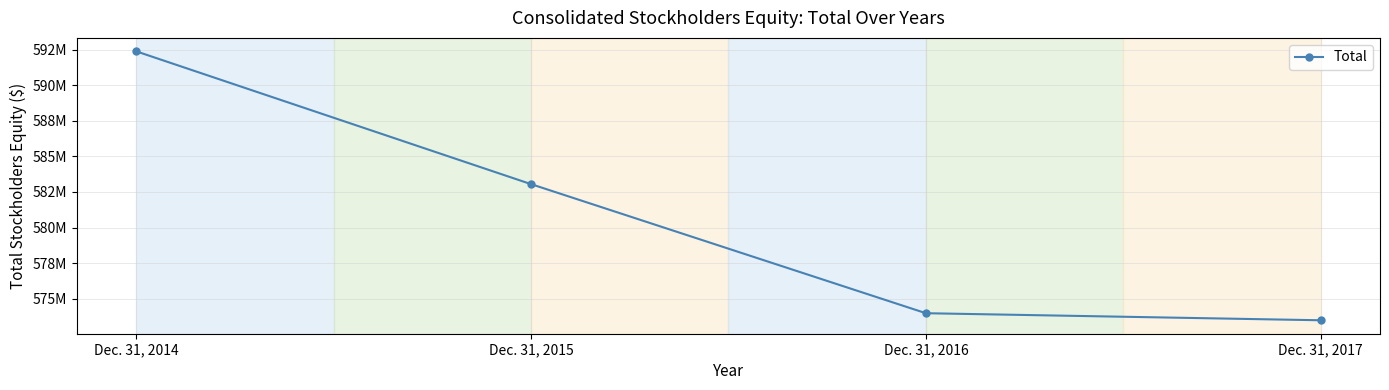

Reading right to left, extract all data points from this chart.

Dec. 31, 2017=573478772	Dec. 31, 2016=573975304	Dec. 31, 2015=583051160	Dec. 31, 2014=592390274